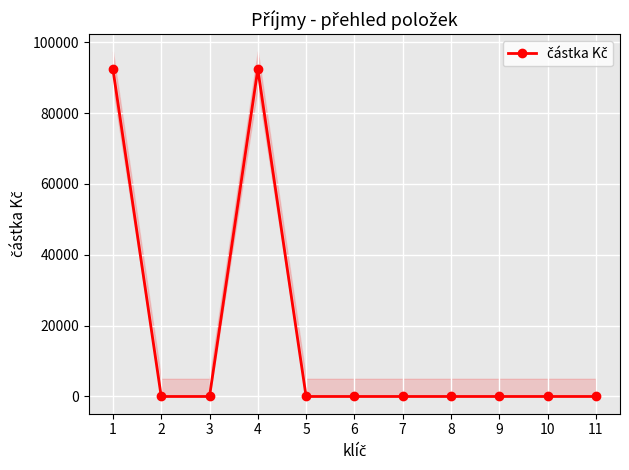

The chart shows a value of 0 at 5. True or false?

True